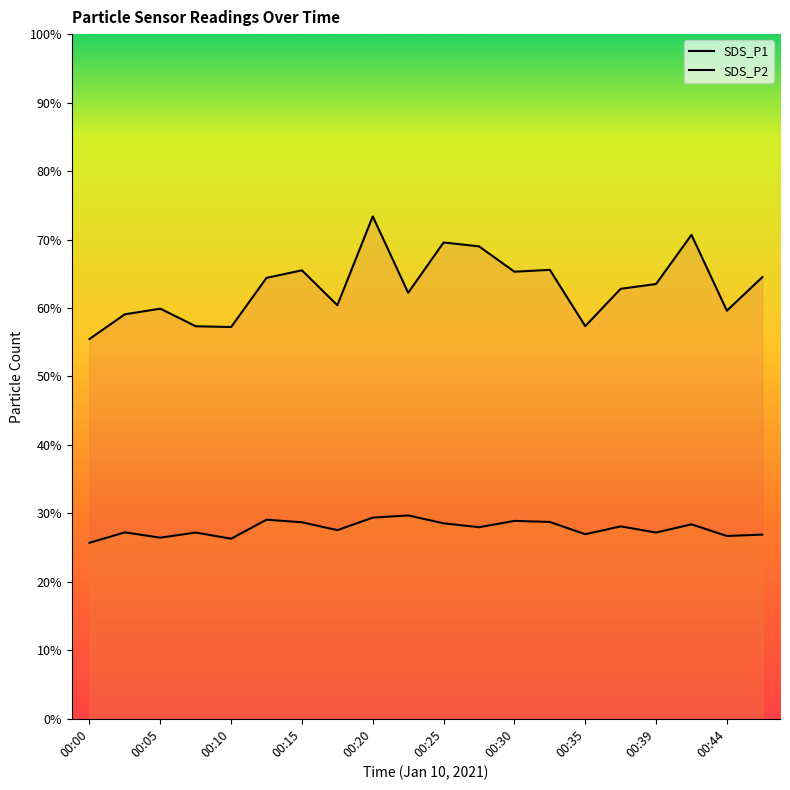

How many lines are shown in the chart?

2